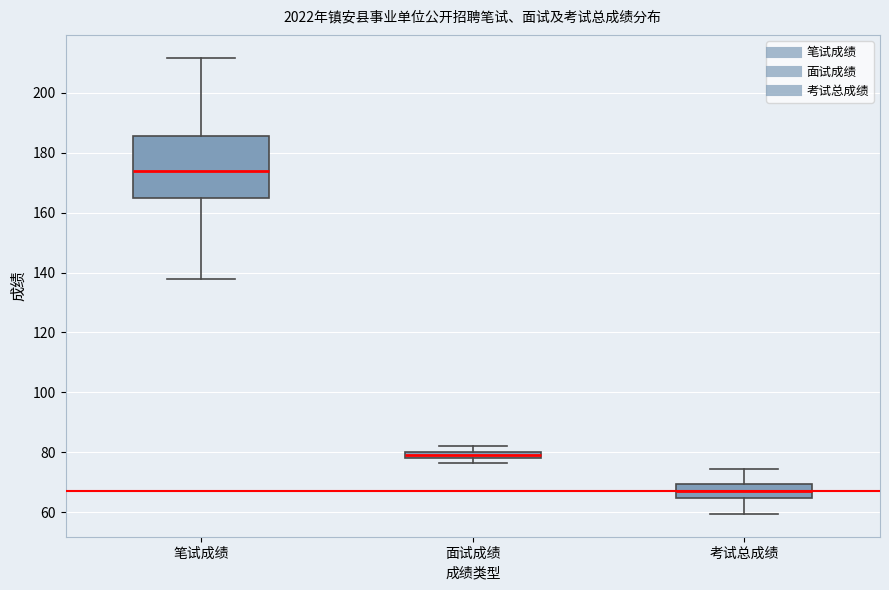

Which box's median line is the highest?

笔试成绩